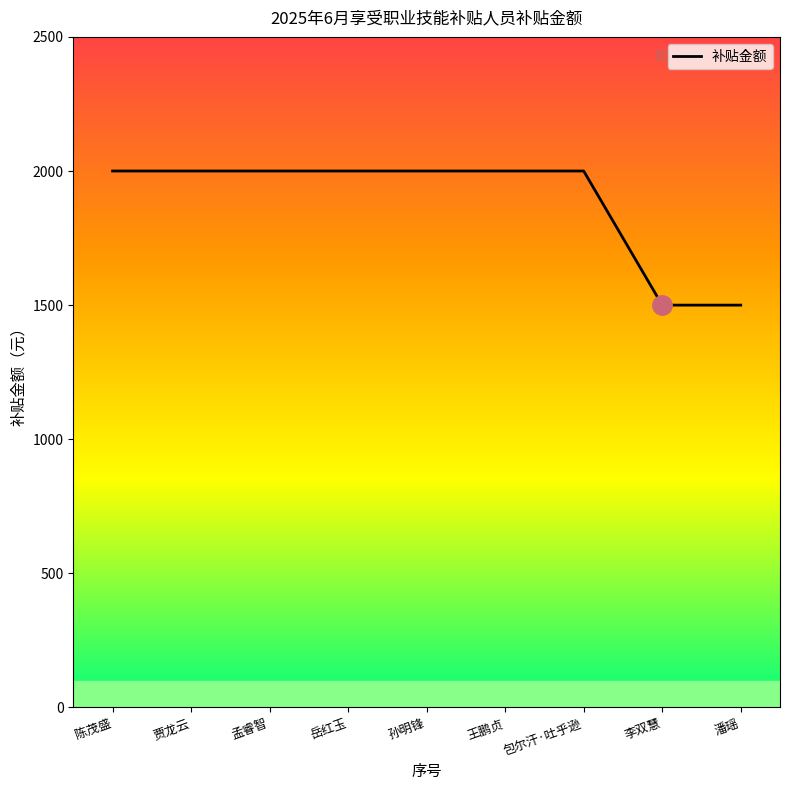

Reading left to right, what are all the values shown in this chart?

陈茂盛=2000	贾龙云=2000	孟睿智=2000	岳红玉=2000	孙明锋=2000	王鹏贞=2000	包尔汗·吐乎逊=2000	李双慧=1500	潘瑶=1500